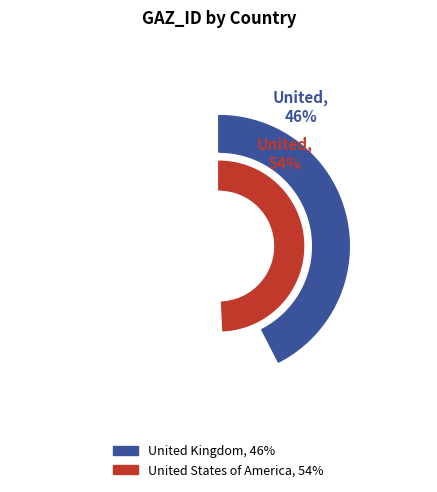

Is it true that United States of America is 66% of the pie?

False